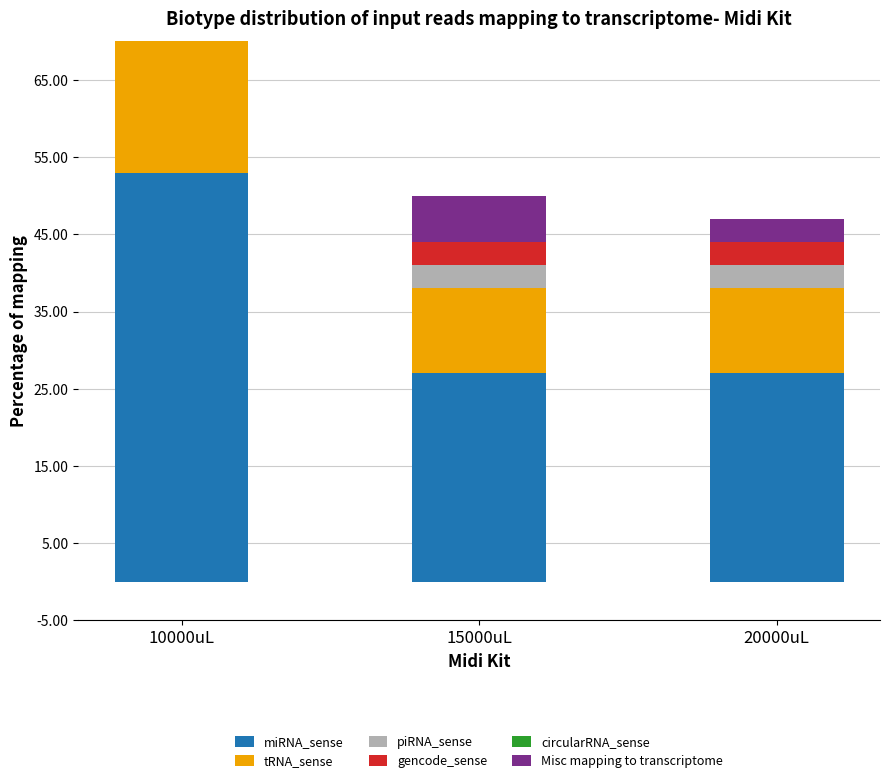

Rank the series at 10000uL from highest to lowest value.

miRNA_sense, tRNA_sense, Misc mapping to transcriptome, piRNA_sense, gencode_sense, circularRNA_sense